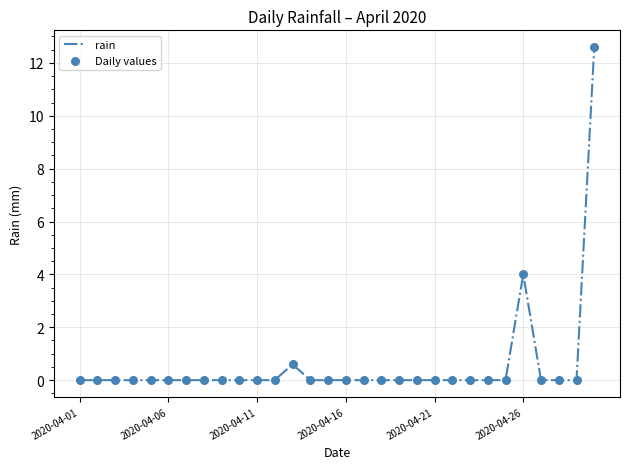

What is the maximum value shown in the chart?

12.6